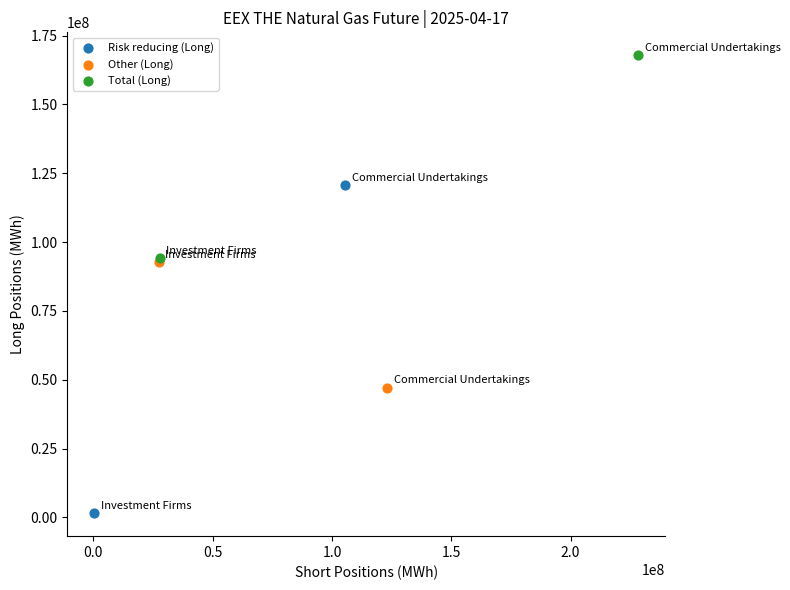

Which series has the widest spread of Y values?

Risk reducing (Long)